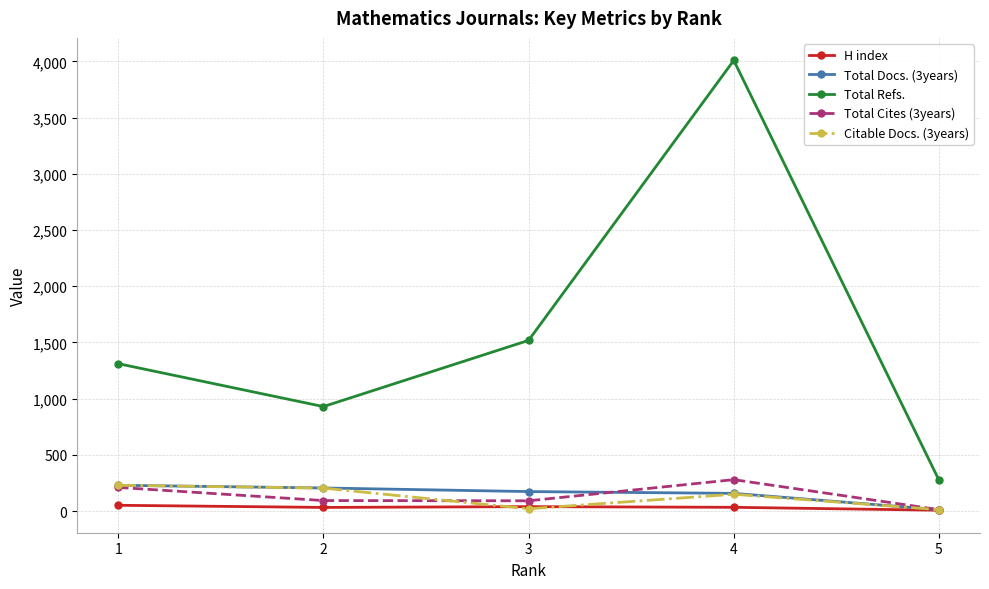

How many categories are shown in the chart?

5